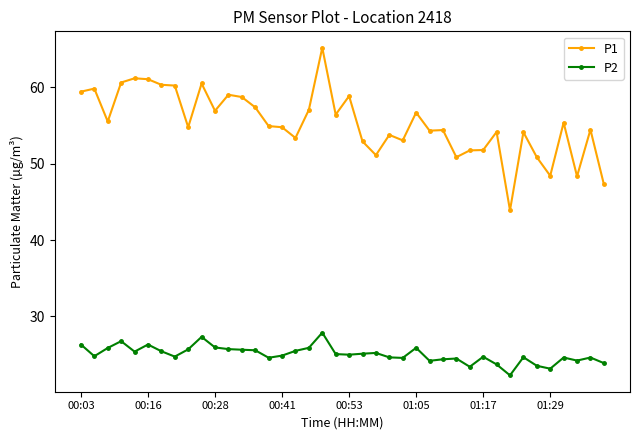

Which series has the largest total across all categories?

P1